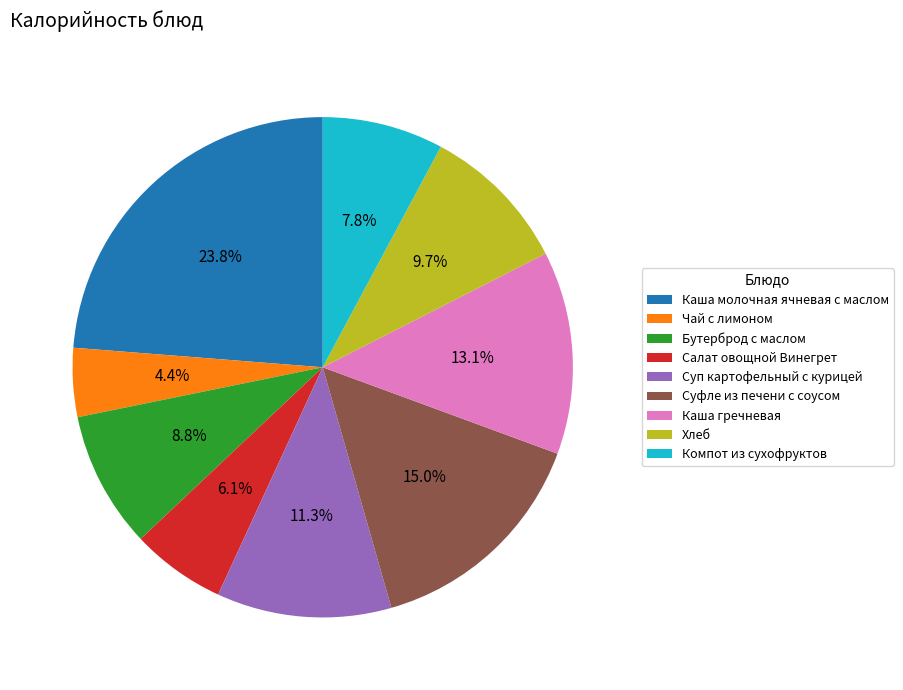

Is it true that Бутерброд с маслом is 18% of the pie?

False